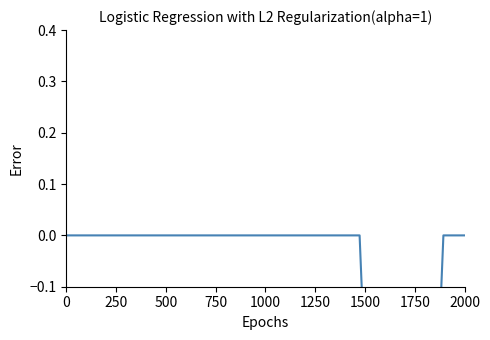

True or false: the data has more than 2 interior local peaks.

False